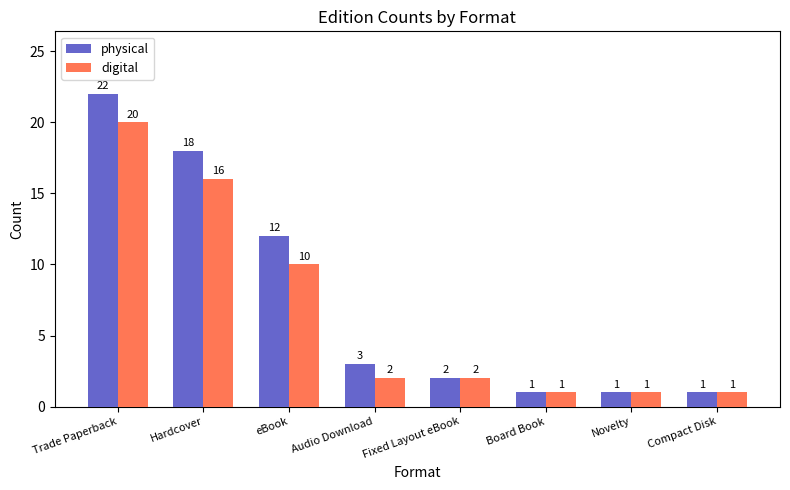

List the series in order of their peak value, lowest first.

digital, physical